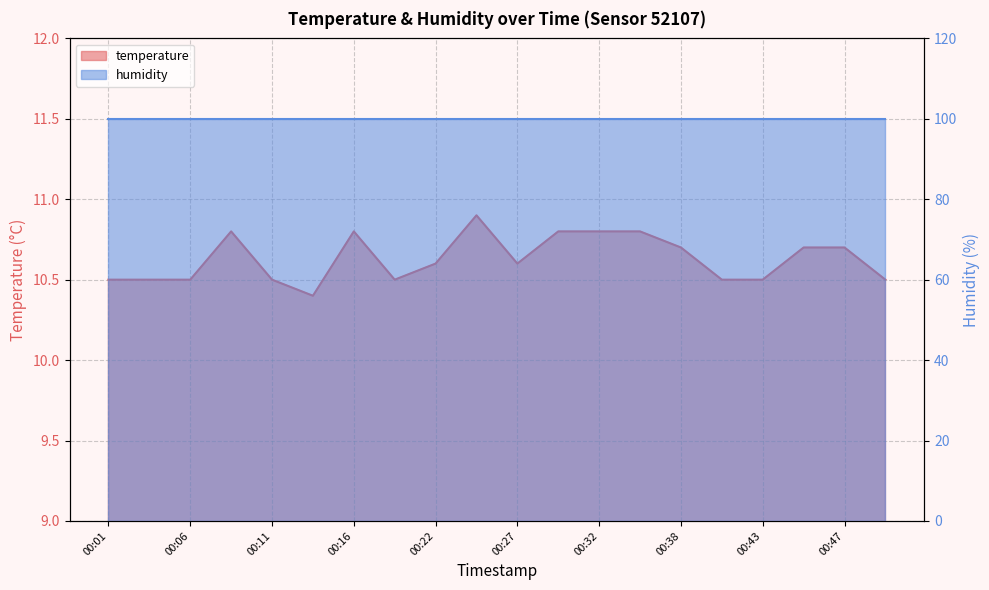

How many values are between 10 and 11?

20